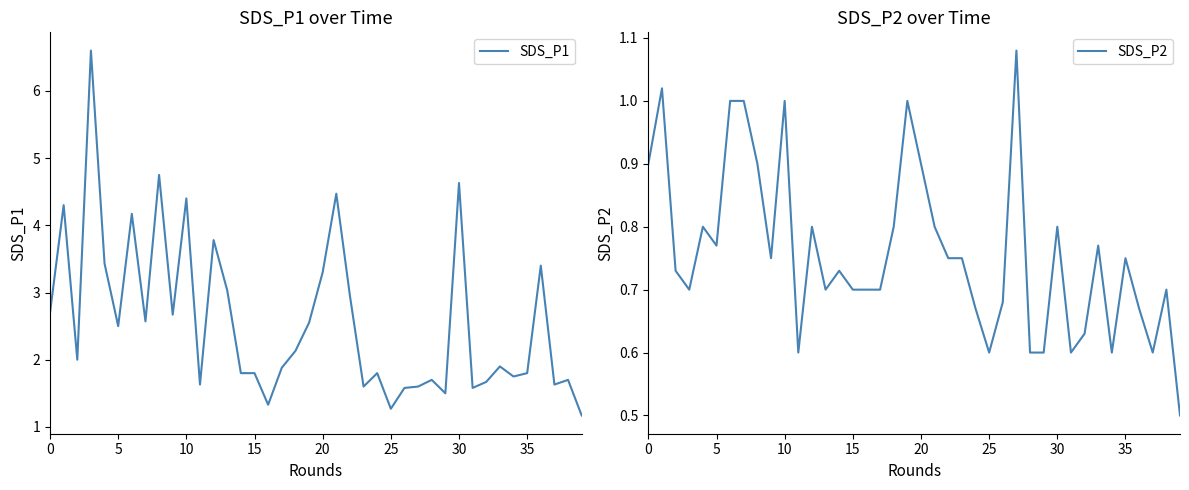

Reading left to right, what are all the values shown in this chart?

SDS_P1: 2.7	4.3	2.0	6.6	3.4	2.5	4.2	2.6	4.8	2.7	4.4	1.6	3.8	3.0	1.8	1.8	1.3	1.9	2.1	2.5	3.3	4.5	3.0	1.6	1.8	1.3	1.6	1.6	1.7	1.5	4.6	1.6	1.7	1.9	1.8	1.8	3.4	1.6	1.7	1.2
SDS_P2: 0.9	1.0	0.7	0.7	0.8	0.8	1.0	1.0	0.9	0.8	1.0	0.6	0.8	0.7	0.7	0.7	0.7	0.7	0.8	1.0	0.9	0.8	0.8	0.8	0.7	0.6	0.7	1.1	0.6	0.6	0.8	0.6	0.6	0.8	0.6	0.8	0.7	0.6	0.7	0.5